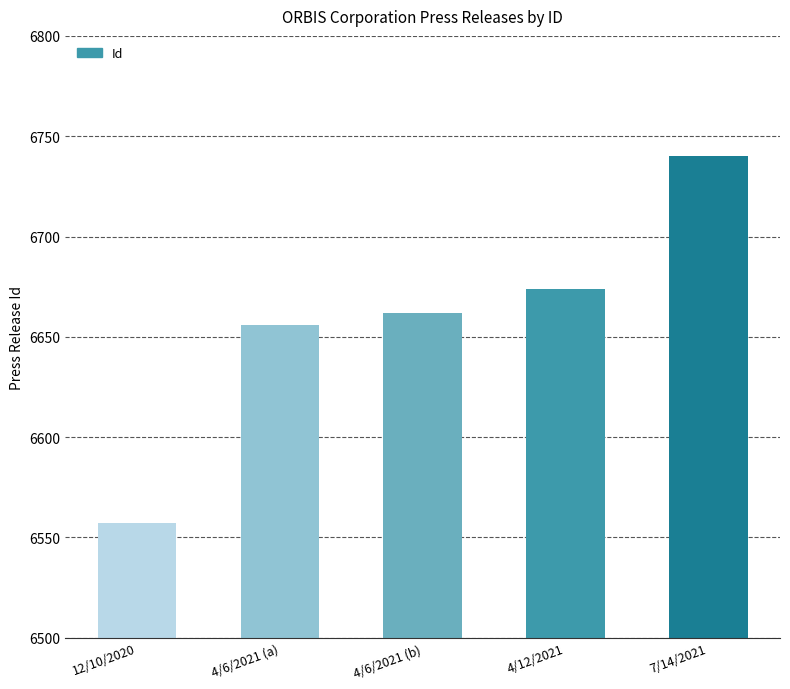

Reading right to left, transcribe all the data shown in this chart.

7/14/2021=6740	4/12/2021=6674	4/6/2021 (b)=6662	4/6/2021 (a)=6656	12/10/2020=6557